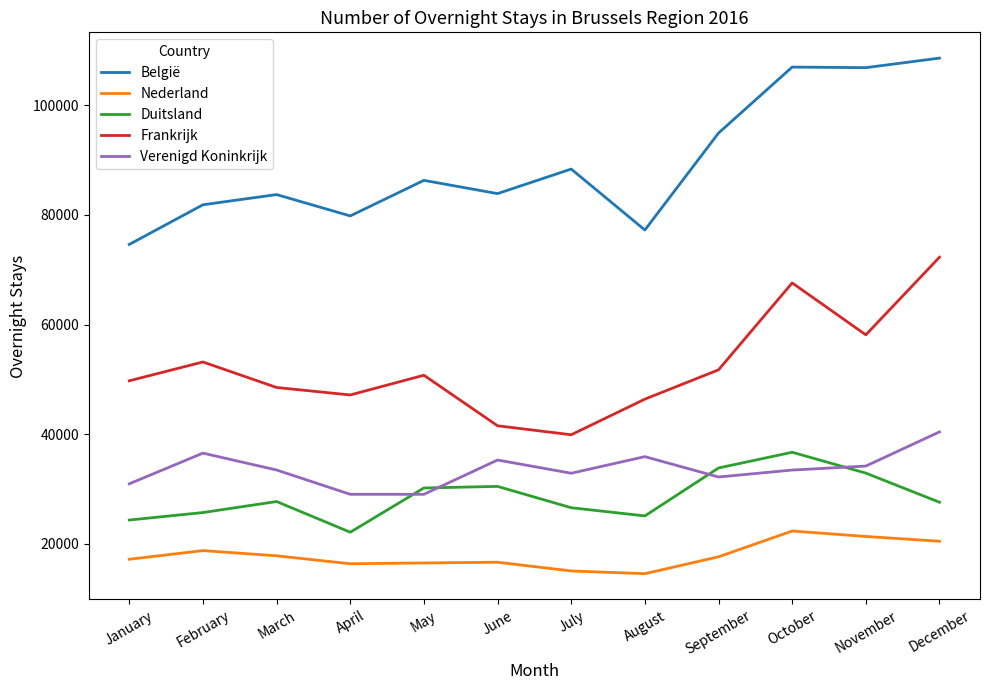

The value of Frankrijk at August is 26415. True or false?

False